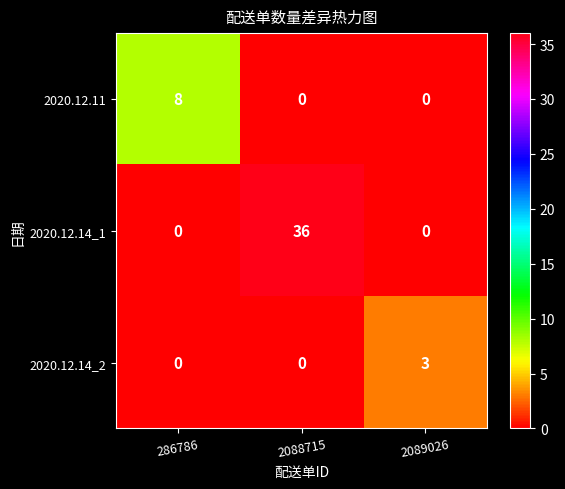

Which series has the largest range (max minus min)?

2020.12.14_1